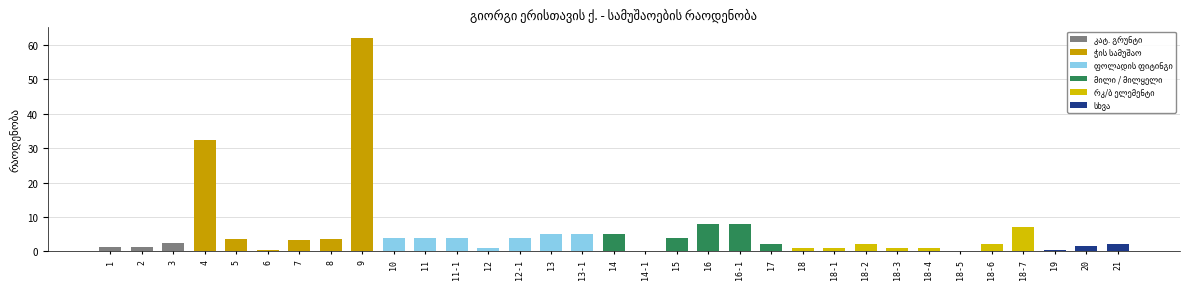

Between 16-1 and 15, which is larger?

16-1